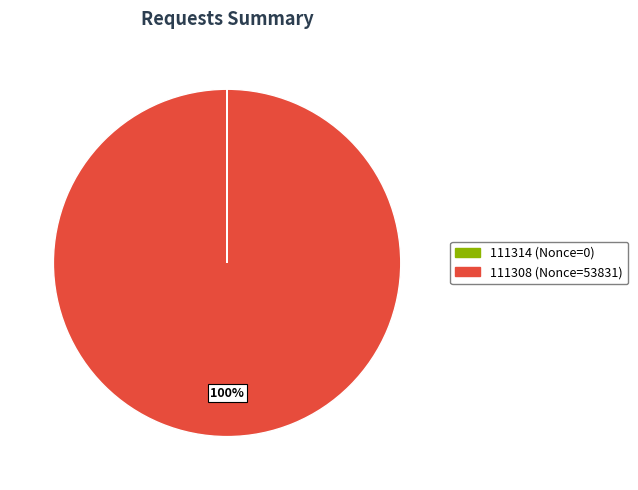

What is the largest slice in the pie chart?

111308